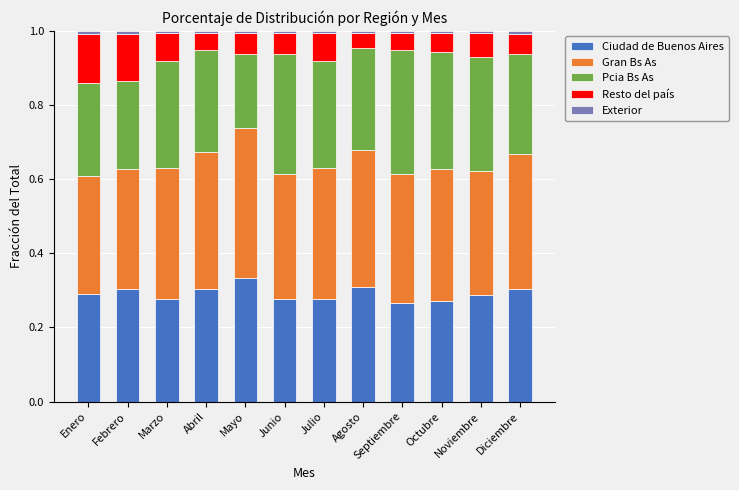

Which category has the highest value in the Ciudad de Buenos Aires series?

Mayo